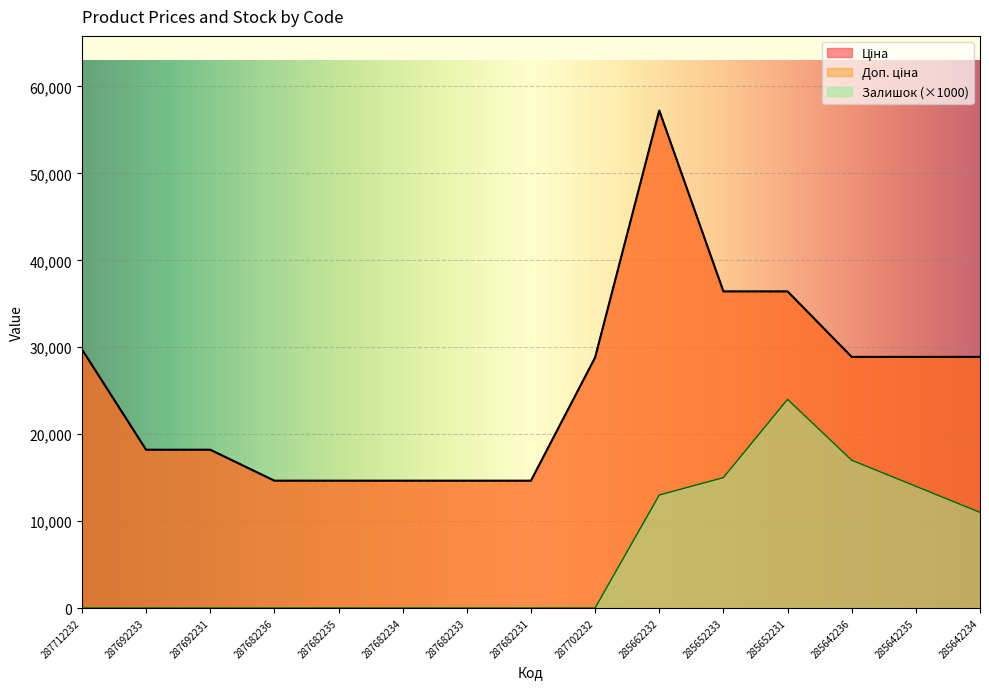

At which category is the sum across all series the highest?

285662232